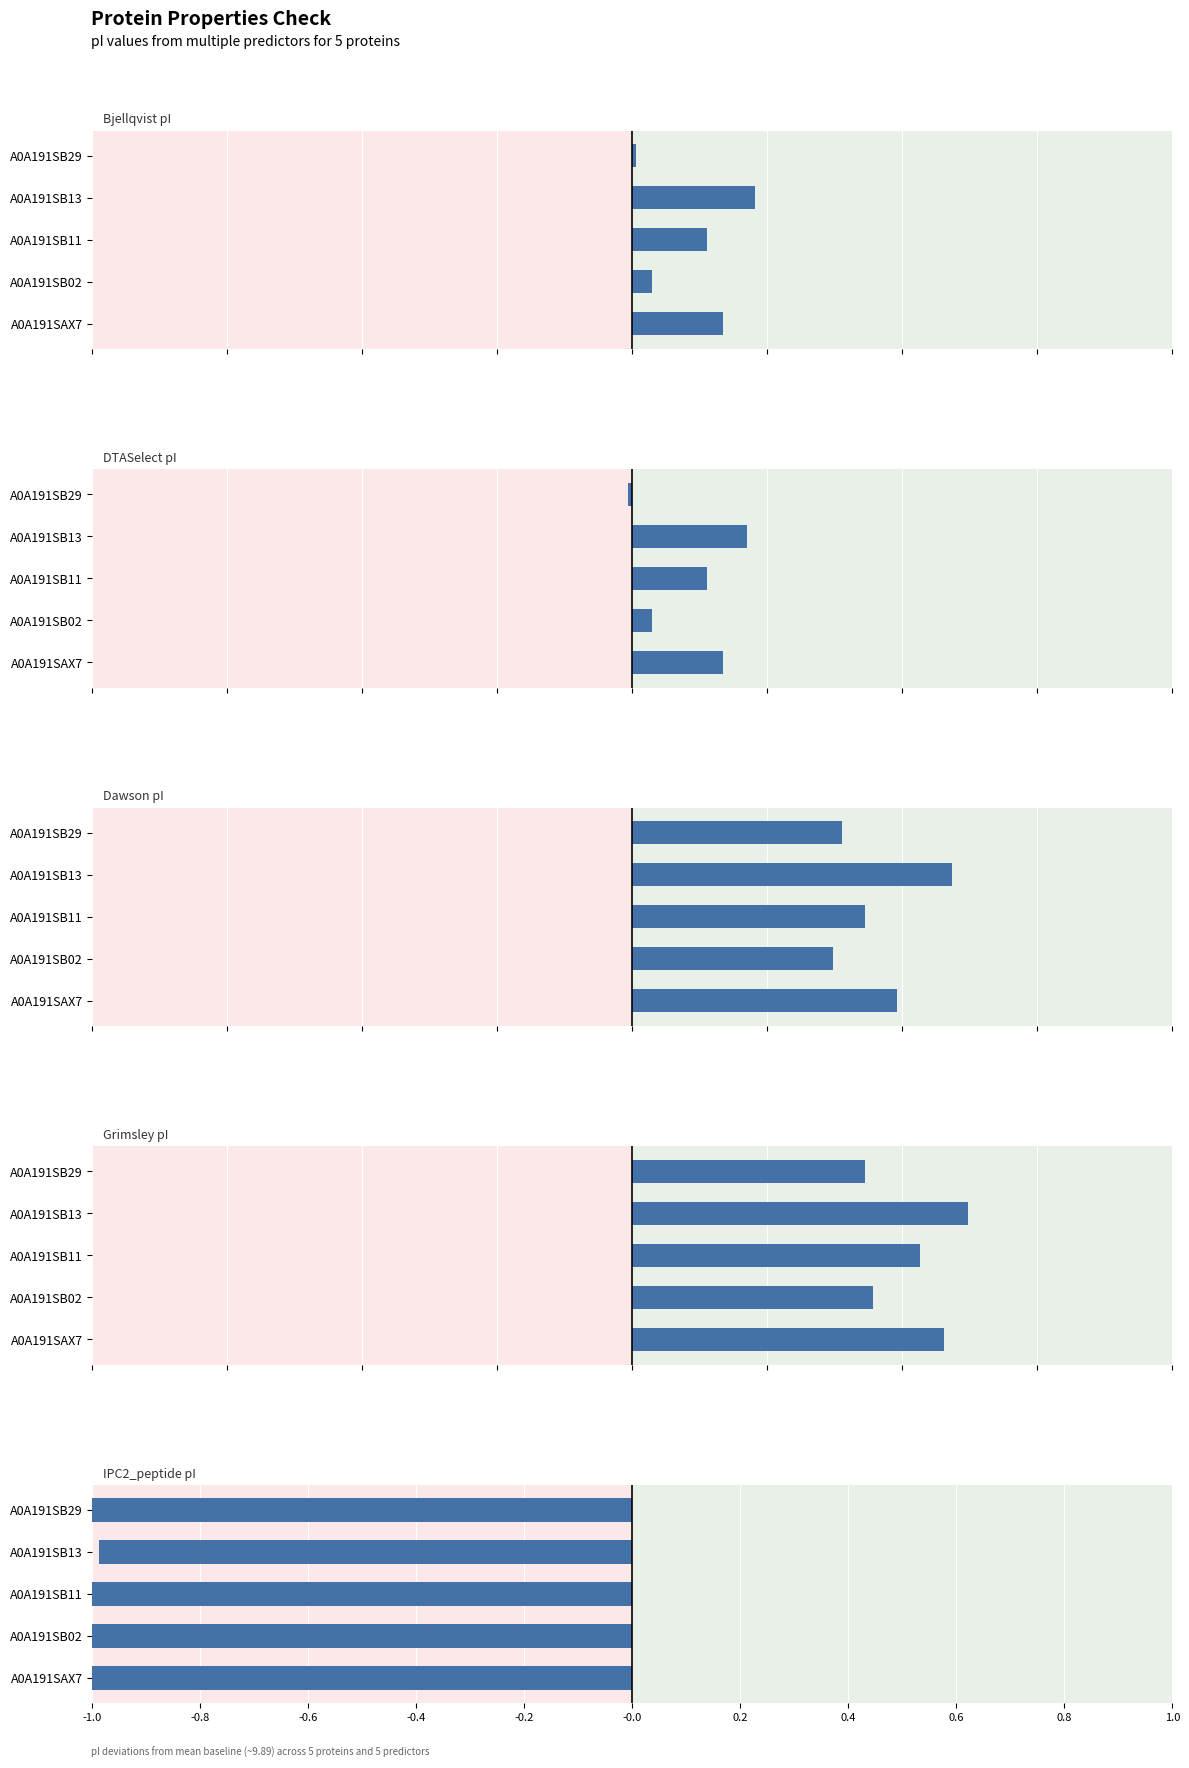

What is the difference between the maximum and minimum values in the Dawson series?

0.2